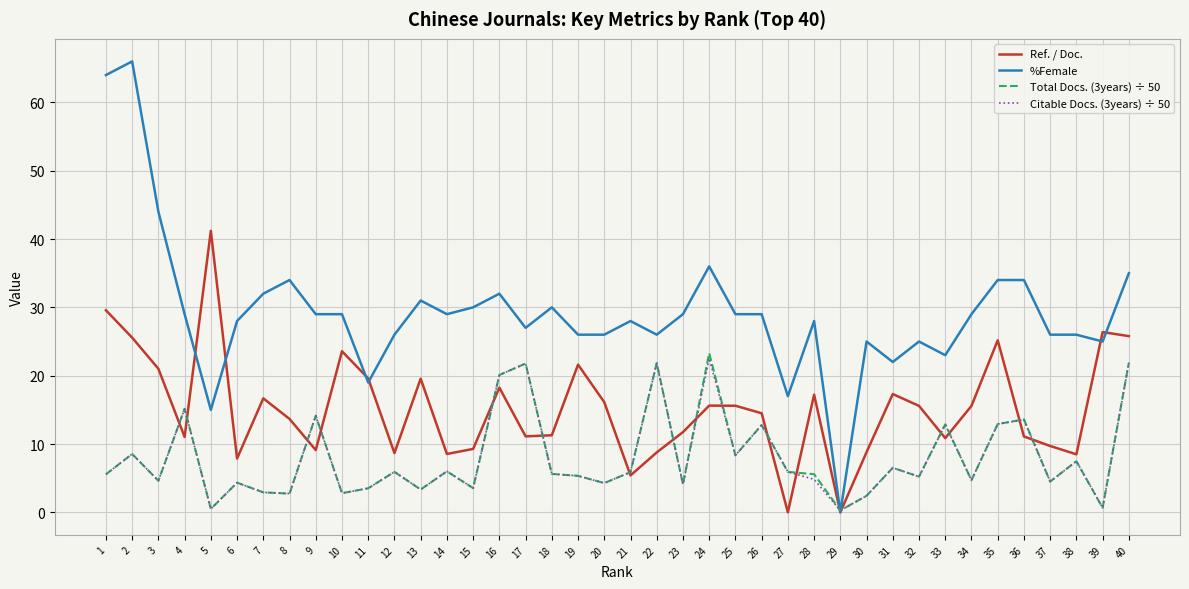

Which series has the widest spread of values?

%Female